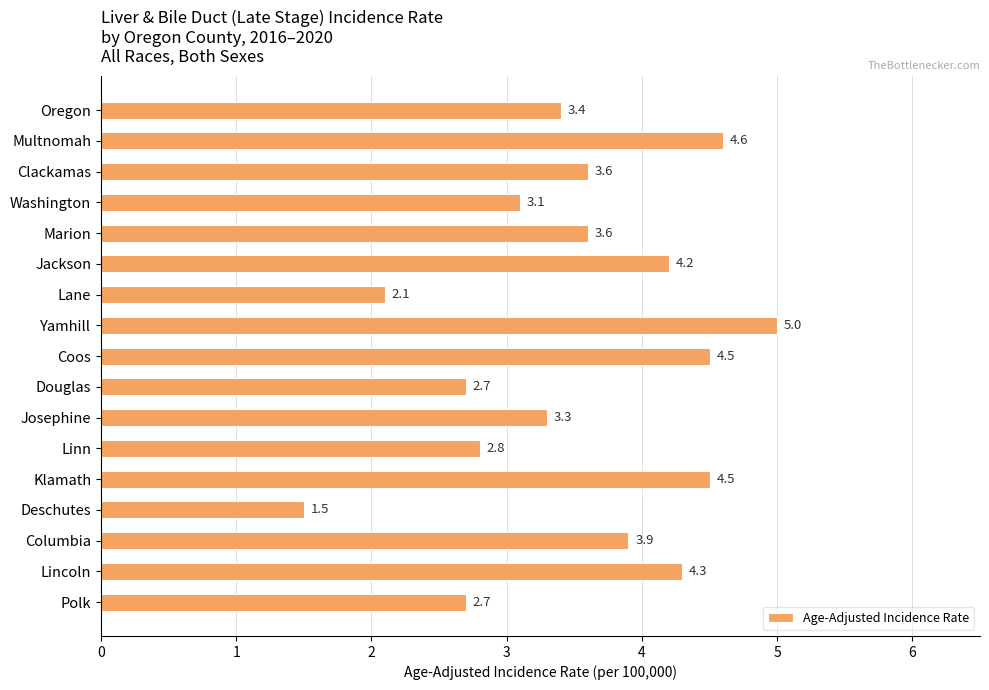

Reading top to bottom, what are all the values shown in this chart?

3.4	4.6	3.6	3.1	3.6	4.2	2.1	5.0	4.5	2.7	3.3	2.8	4.5	1.5	3.9	4.3	2.7